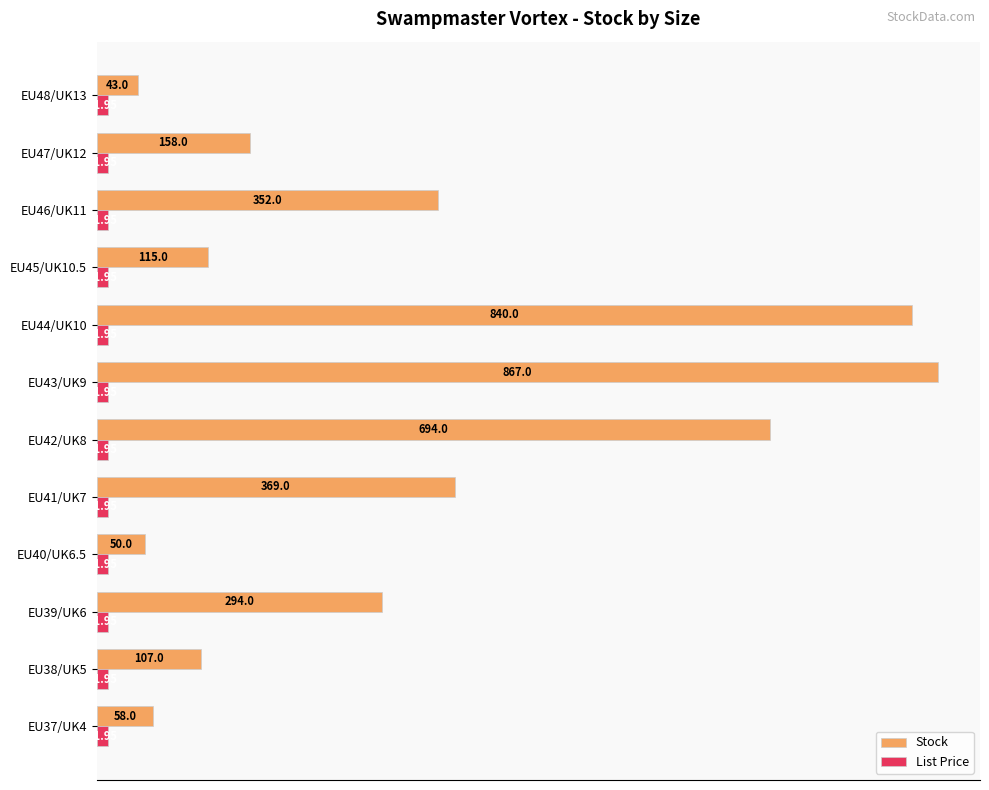

At how many categories does at least one series exceed 633?

3